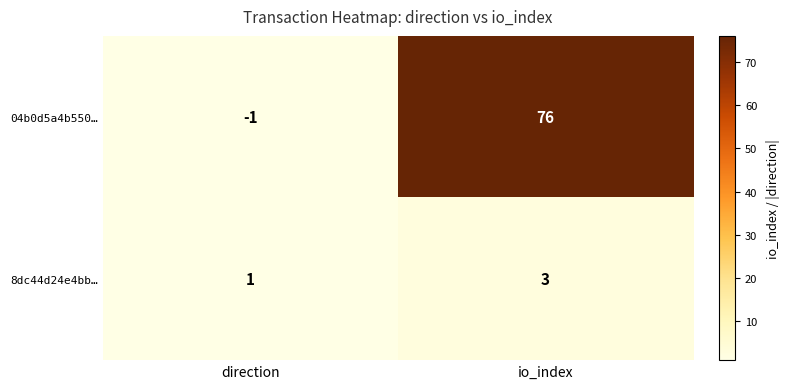

What is the difference between the maximum and minimum values in the 04b0d5a4b550… series?

77